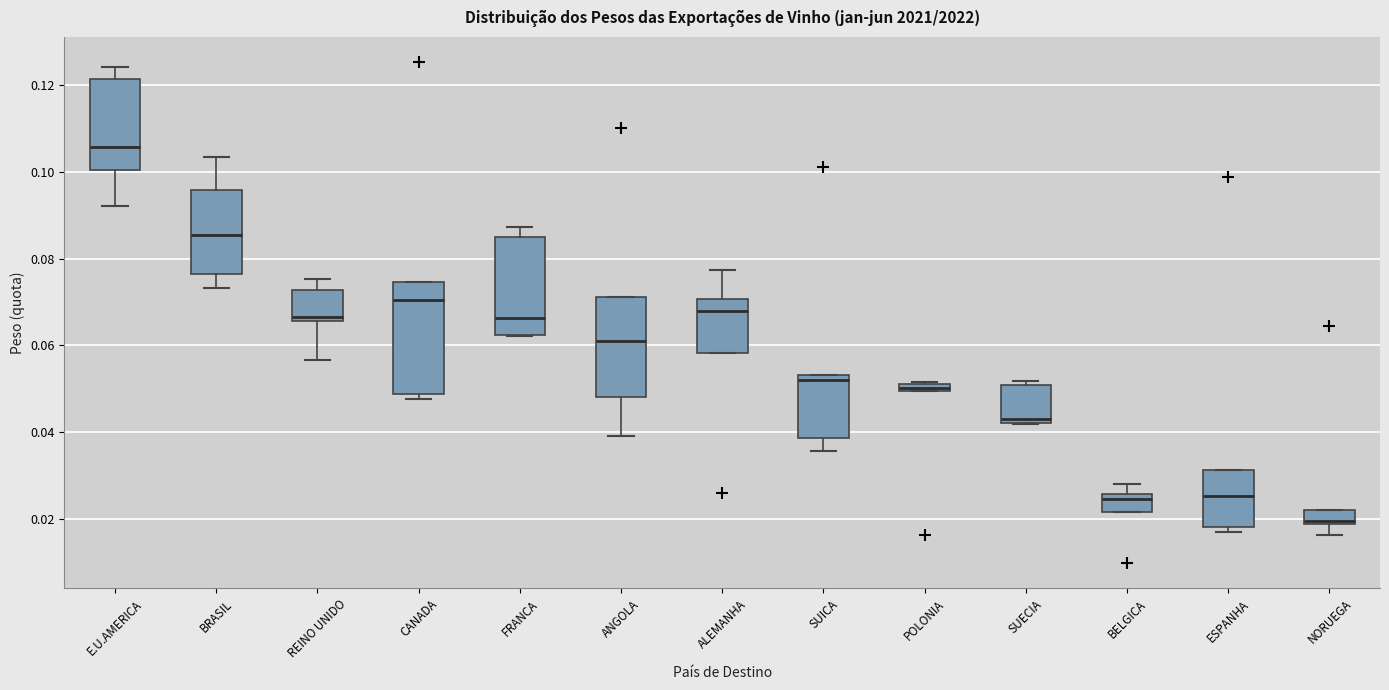

Where is the upper edge of the box for ANGOLA on the y-axis? The values are not printed on the chart, so give them approximately, as read against the axis.

0.072